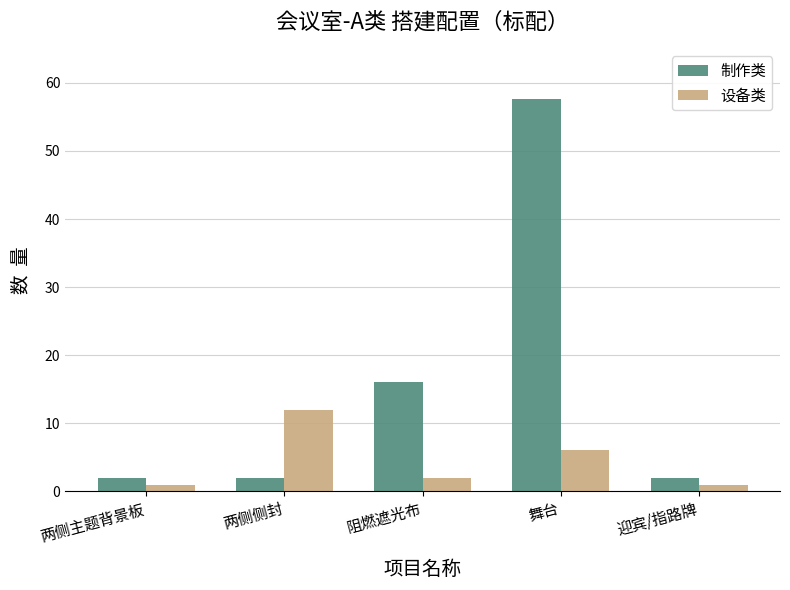

What is the label of the 2nd bar from the right?

舞台